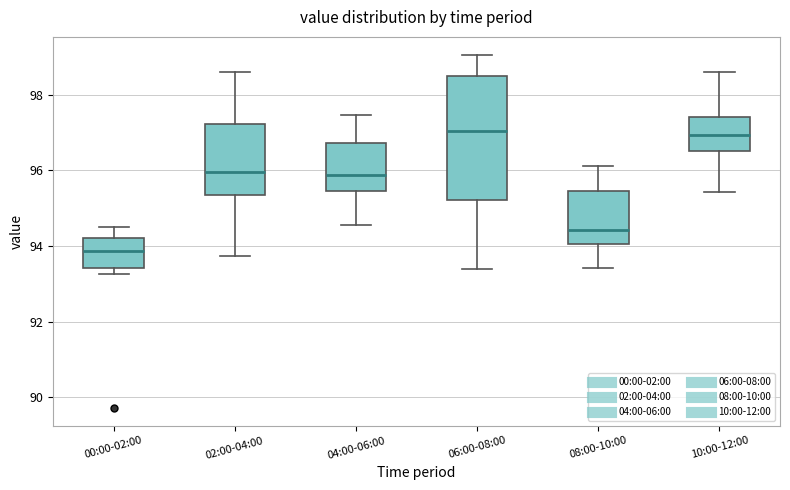

Which box is the tallest, from its lower edge to its upper edge?

06:00-08:00